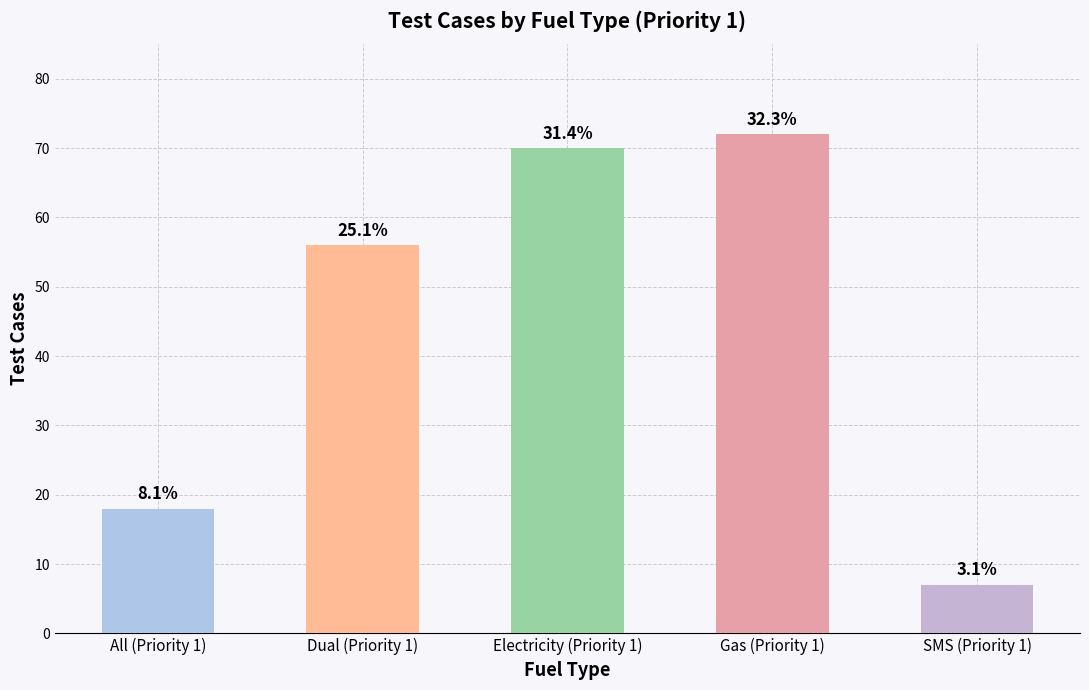

Reading left to right, list all the values displayed in this chart.

All (Priority 1)=18	Dual (Priority 1)=56	Electricity (Priority 1)=70	Gas (Priority 1)=72	SMS (Priority 1)=7